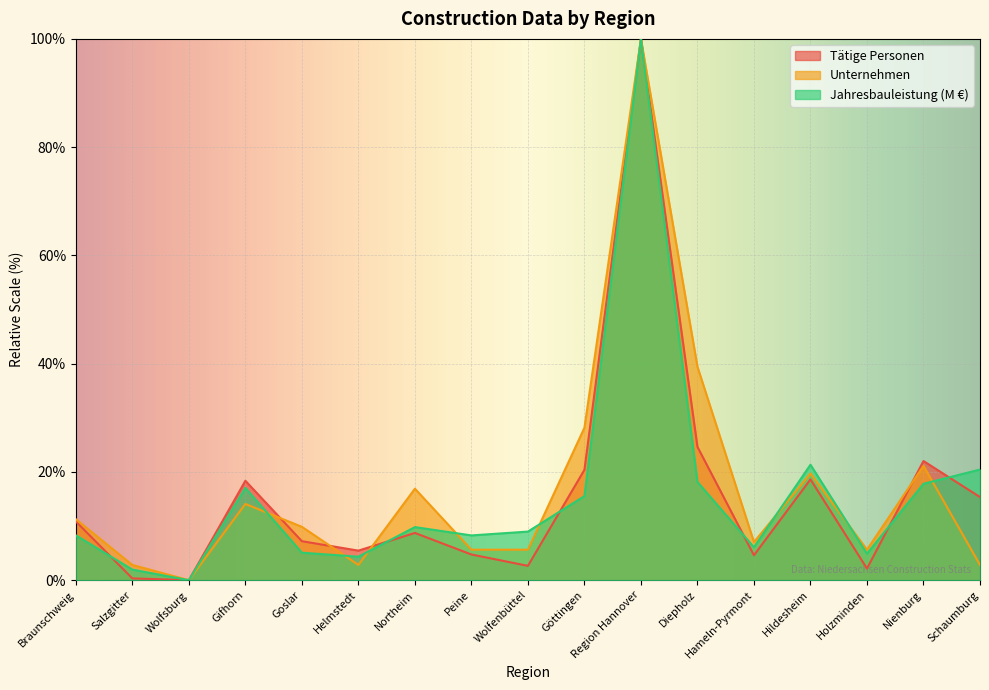

What is the greatest value displayed?

100.0